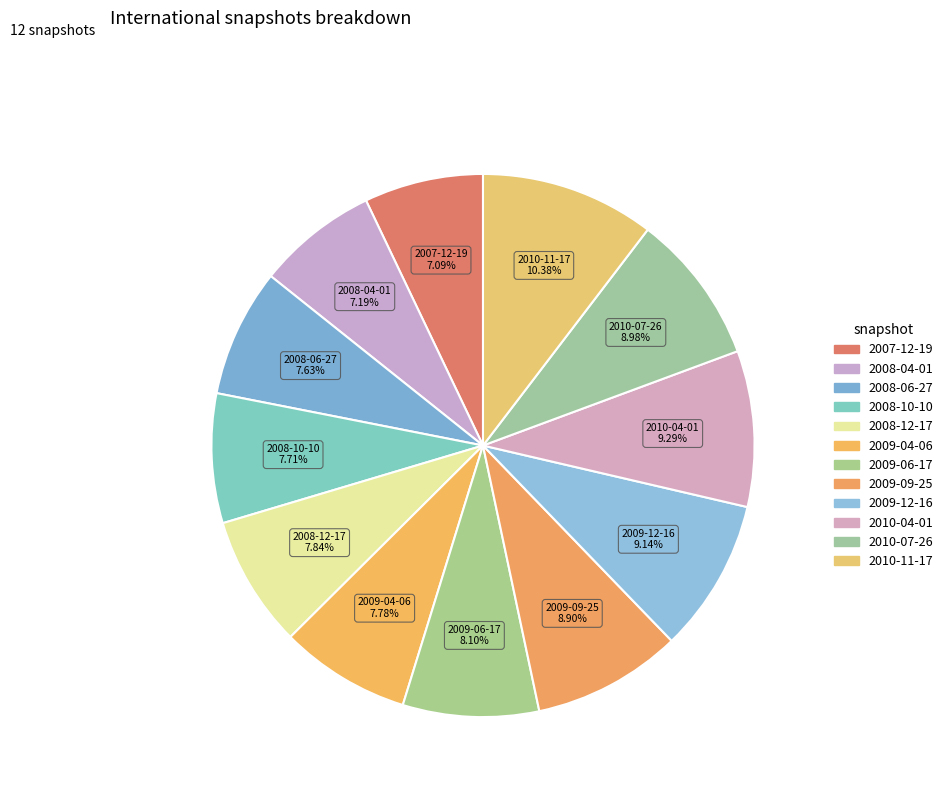

To the nearest percent, what is the combined percentage of 2008-12-17 and 2008-04-01?

15%